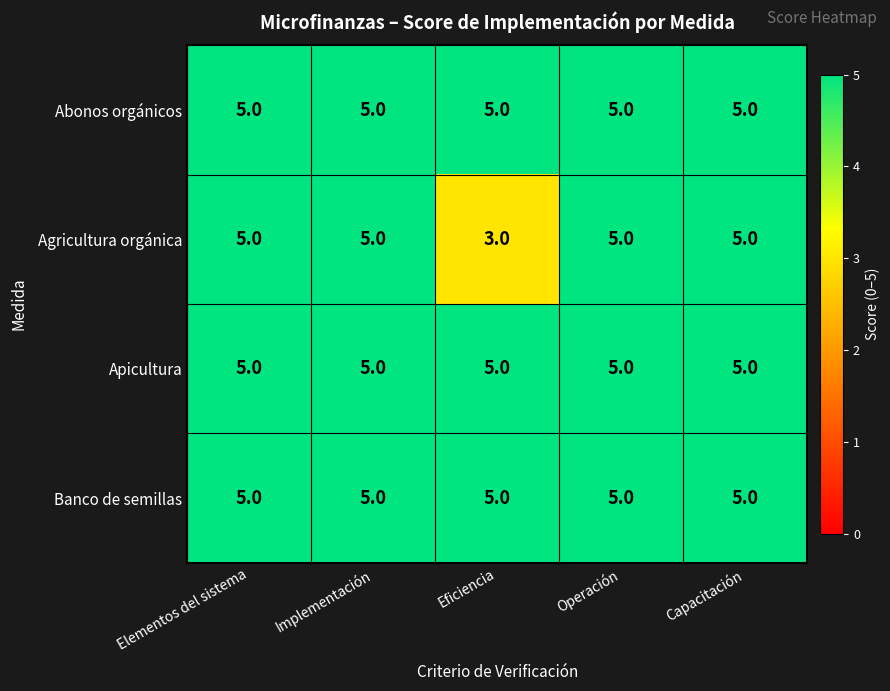

Which label corresponds to the smallest value in the chart?

Eficiencia